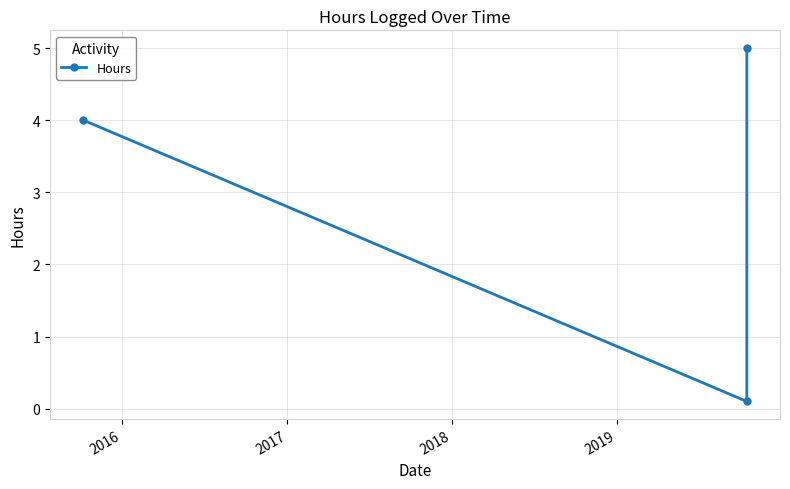

Is it true that the value at 2015 is 1.2?

False